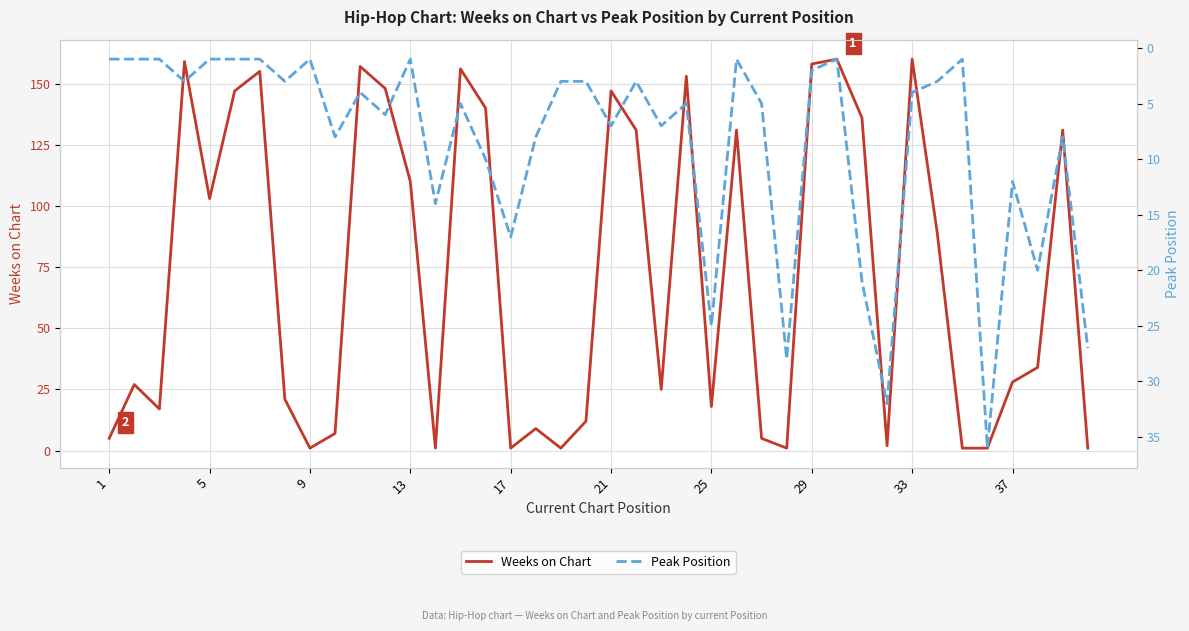

What is the maximum value for Weeks on Chart?

160